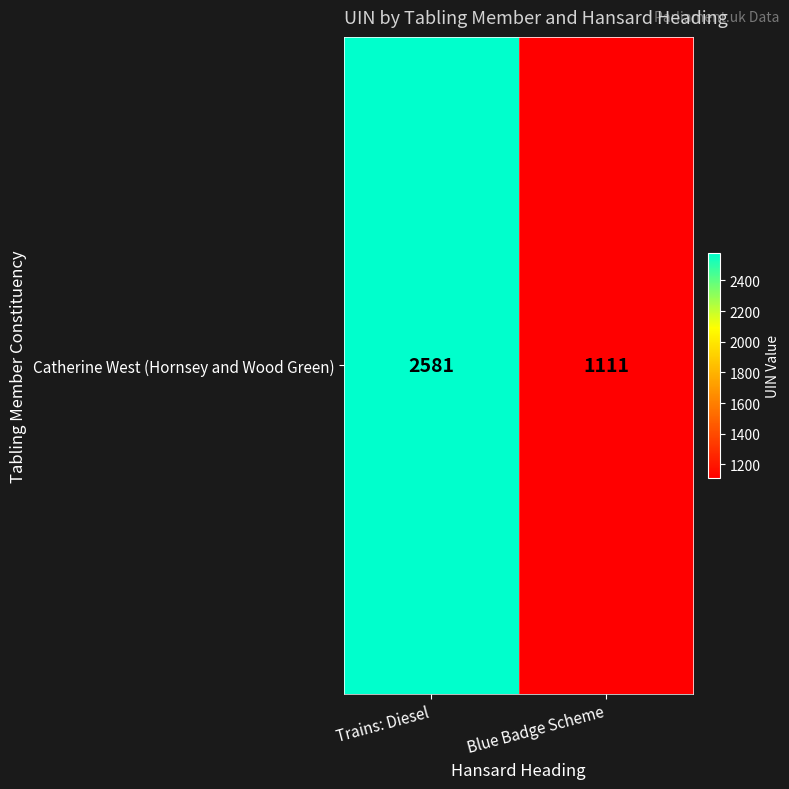

Between Trains: Diesel and Blue Badge Scheme, which is larger?

Trains: Diesel